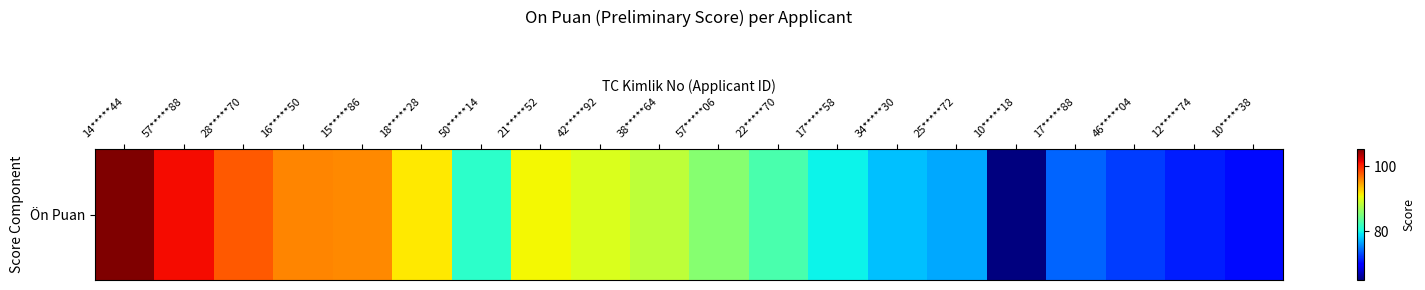

List the labels in order of value, smallest first.

10*****18, 10*****38, 12*****74, 46*****04, 17*****88, 25*****72, 34*****30, 17*****58, 50*****14, 22*****70, 57*****06, 38*****64, 42*****92, 21*****52, 18*****28, 15*****86, 16*****50, 28*****70, 57*****88, 14*****44